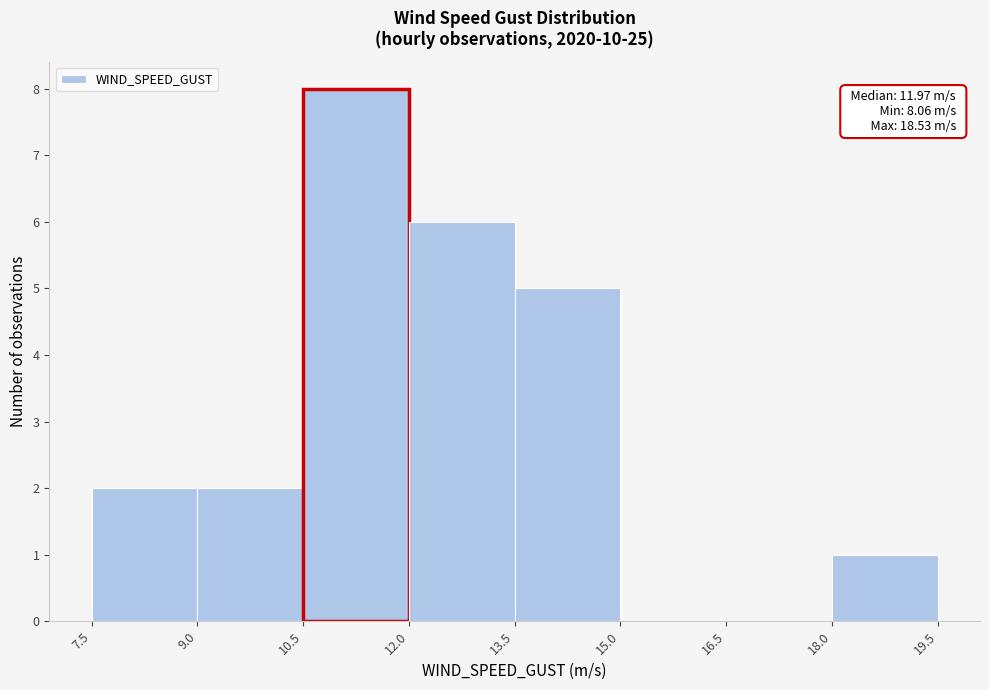

Over which range of the x-axis is the bar tallest?

10.5 to 12.0